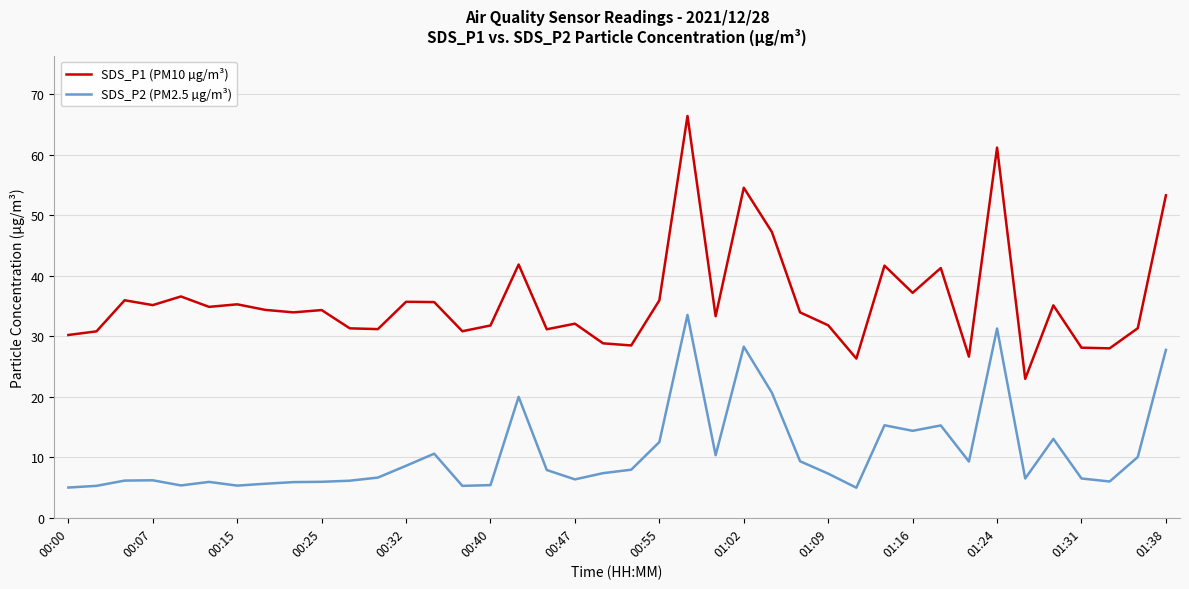

Which series has the largest total across all categories?

SDS_P1 (PM10 µg/m³)